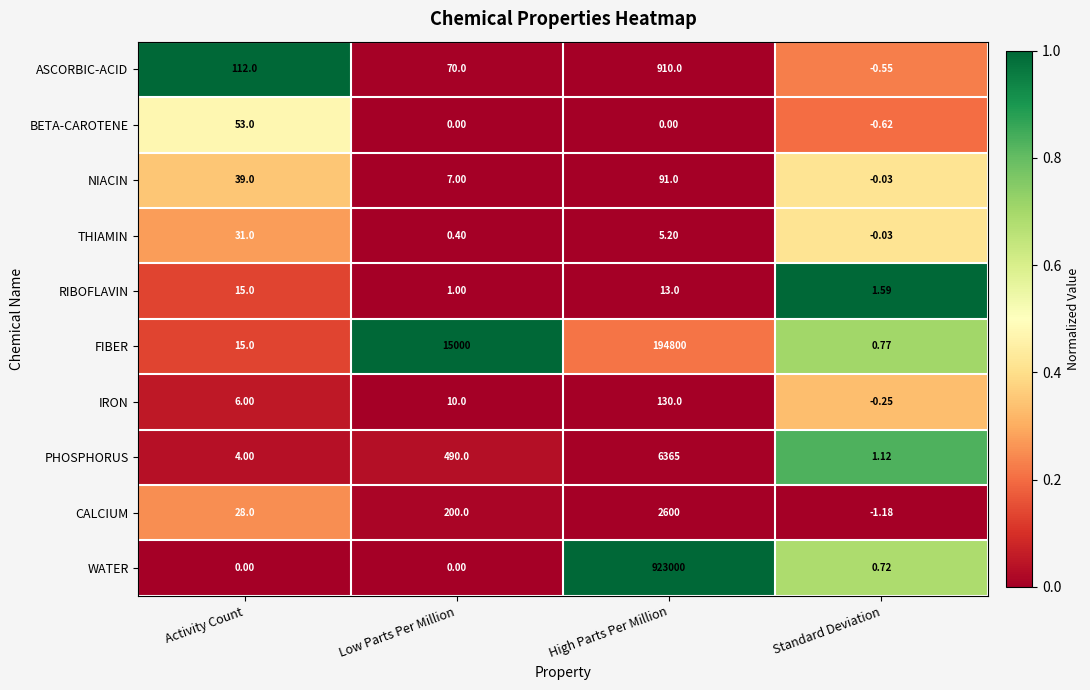

At which label is NIACIN closest to 45?

Activity Count